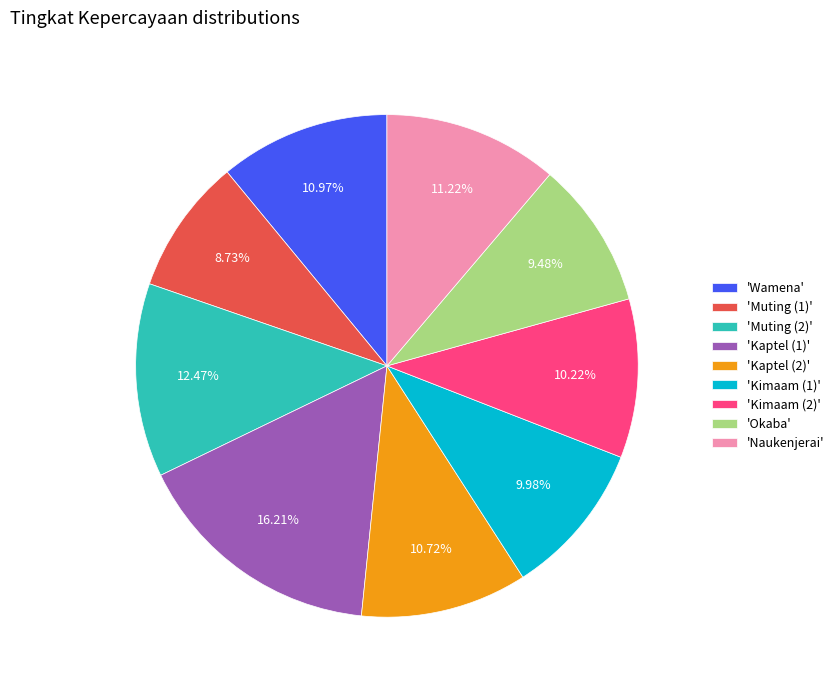

Do 'Kaptel (1)' and 'Kimaam (2)' together represent more than half of the pie?

No